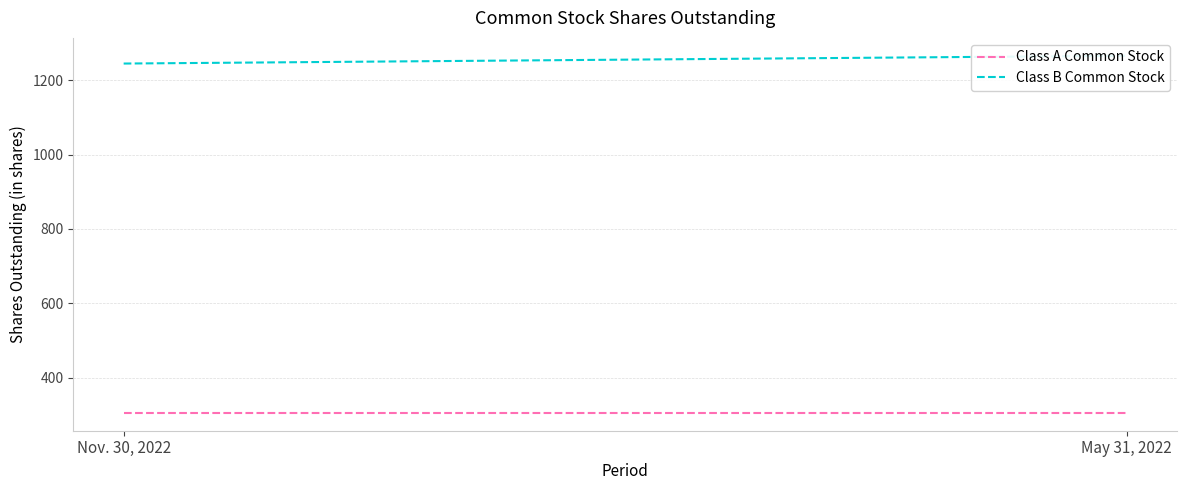

What is the sum of the Class B Common Stock values at May 31, 2022 and Nov. 30, 2022?

2511